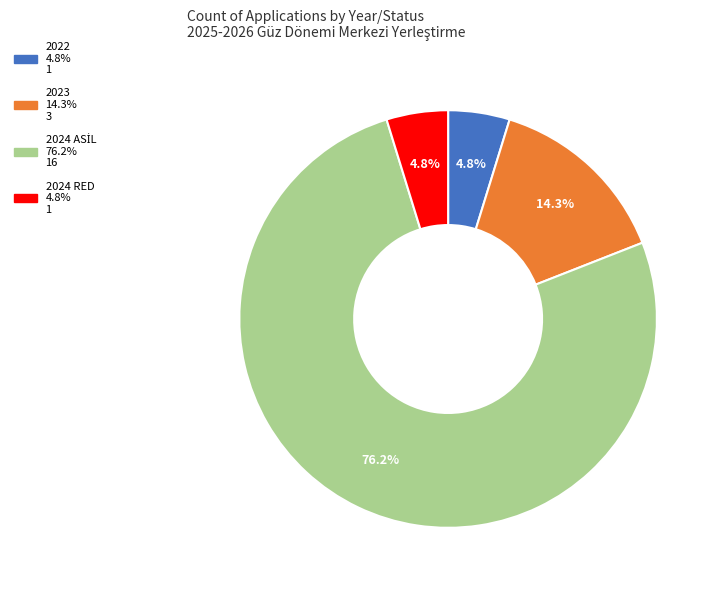

Combined, do 2022 and 2024 RED account for over 50%?

No